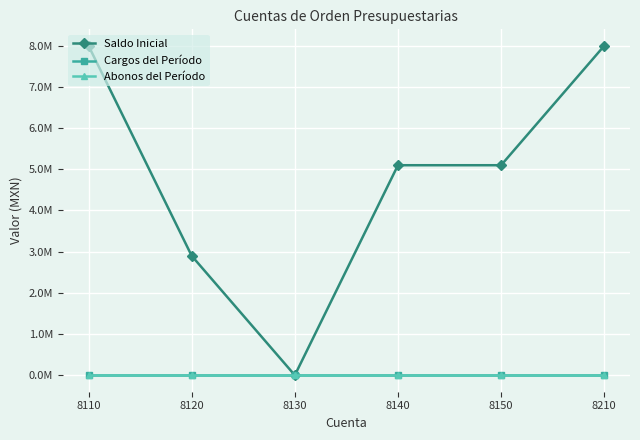

Rank the series by their maximum value, from highest to lowest.

Saldo Inicial, Cargos del Período, Abonos del Período